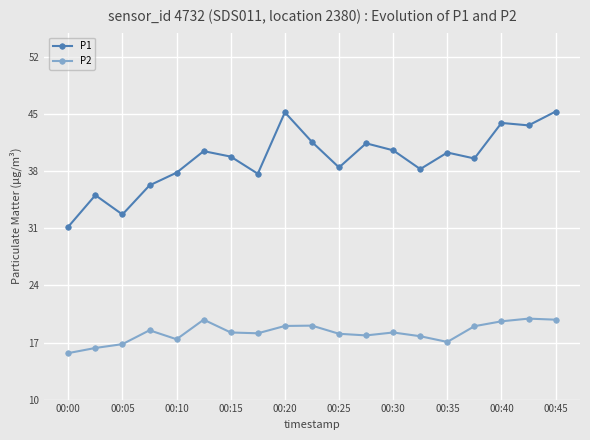

Rank the series by their average value, from lowest to highest.

P2, P1